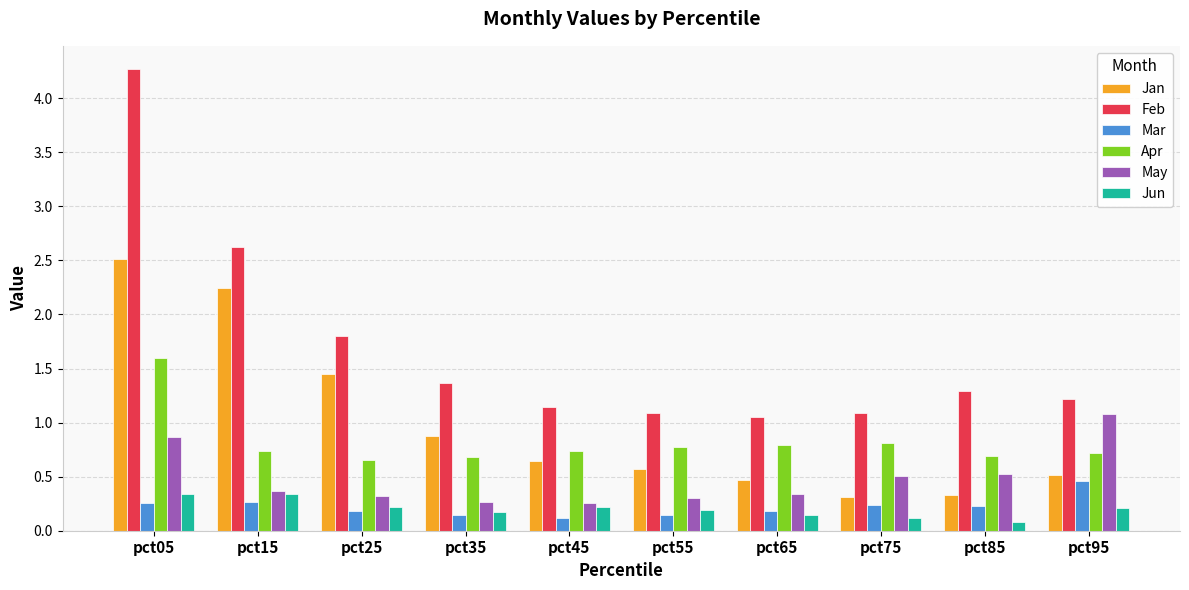

List the series in order of their peak value, lowest first.

Jun, Mar, May, Apr, Jan, Feb